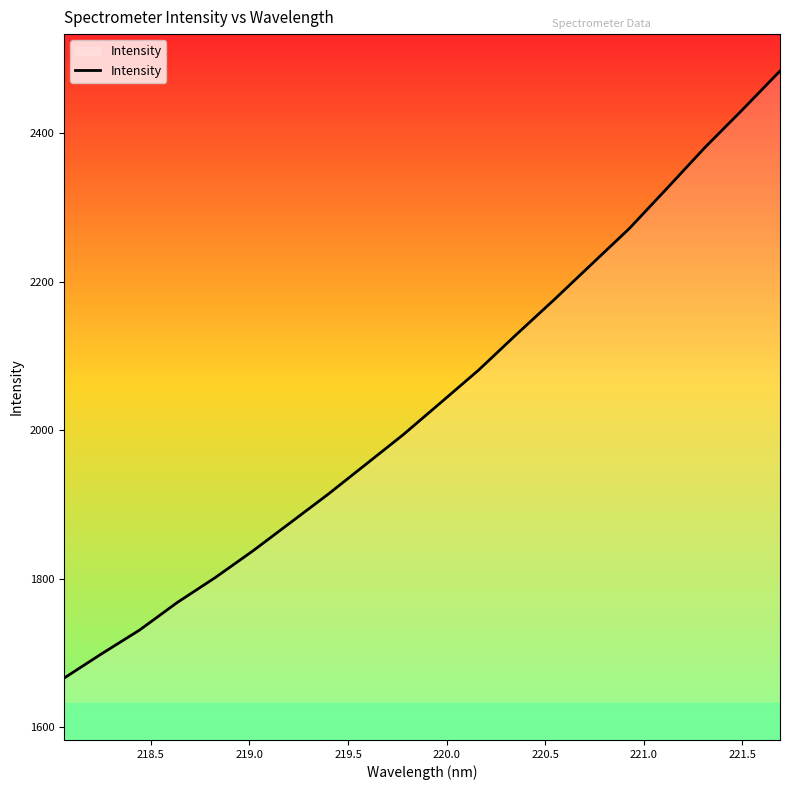

What is the smallest value displayed?

1665.9